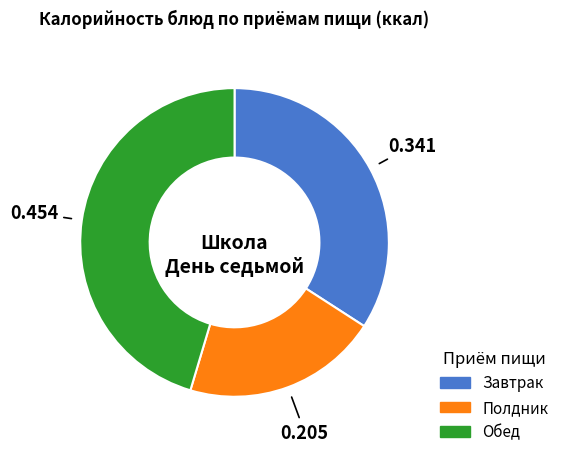

How many slices are in this pie chart?

3